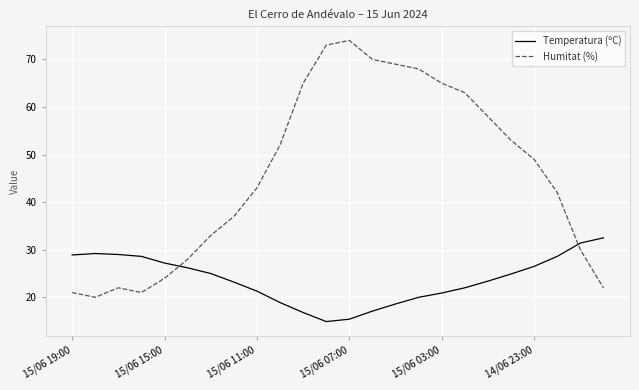

Which series has the largest range (max minus min)?

Humitat (%)